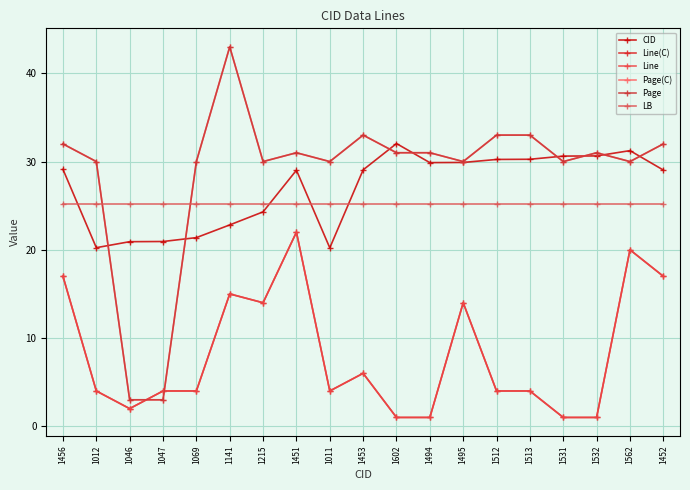

How many times do Page and Line(C) cross each other?

2